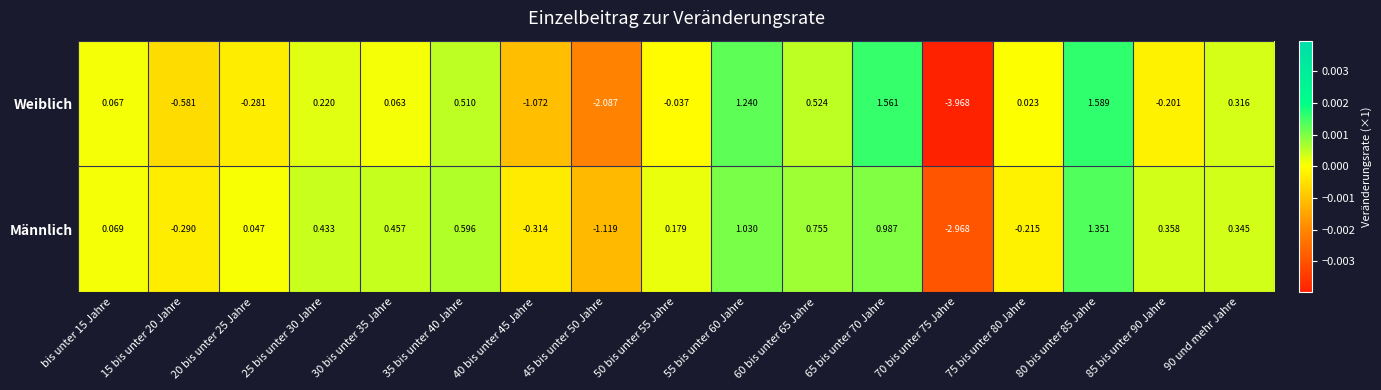

Is the value of Männlich at 35 bis unter 40 Jahre greater than the value of Weiblich at 15 bis unter 20 Jahre?

Yes